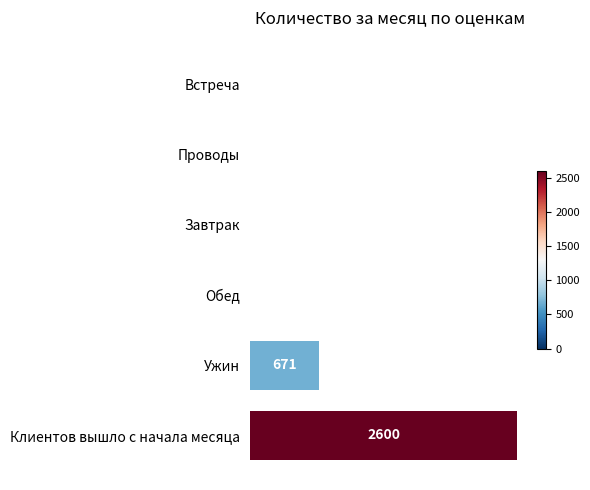

True or false: the data shows 1594 at Завтрак.

False